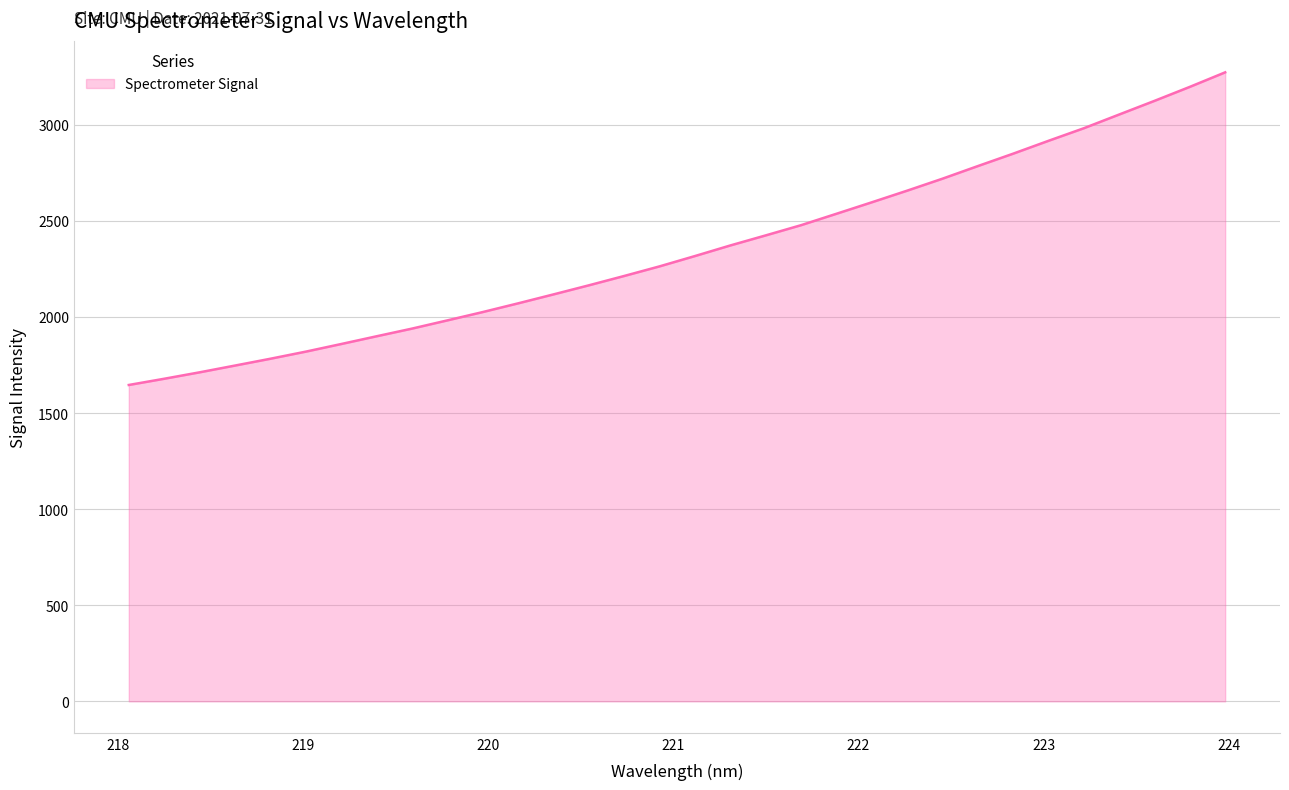

What is the difference between the maximum and minimum values?

1627.0